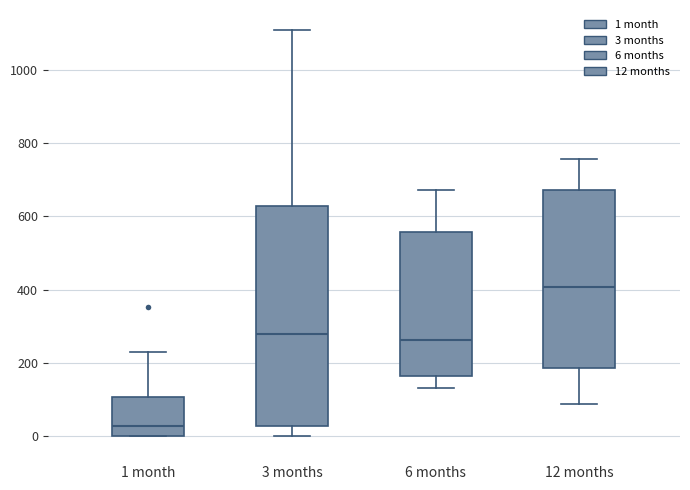

Reading left to right, read every box against the y-axis: the position of its median line, the range the box covers, and the ends of its whiskers. The values are not printed on the chart, so give them approximately, as read against the axis.

1 month: median 20, box 0 to 100, whiskers 0 to 220
3 months: median 280, box 20 to 620, whiskers 0 to 1100
6 months: median 260, box 160 to 560, whiskers 140 to 680
12 months: median 400, box 180 to 680, whiskers 80 to 760